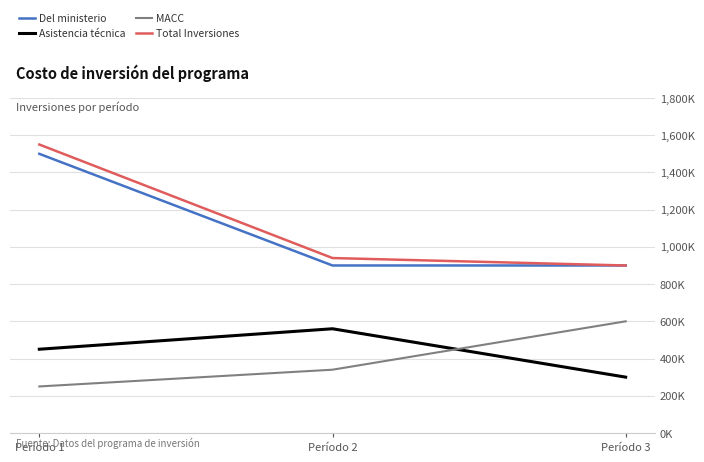

At which category does the chart reach its minimum across all series?

Período 1